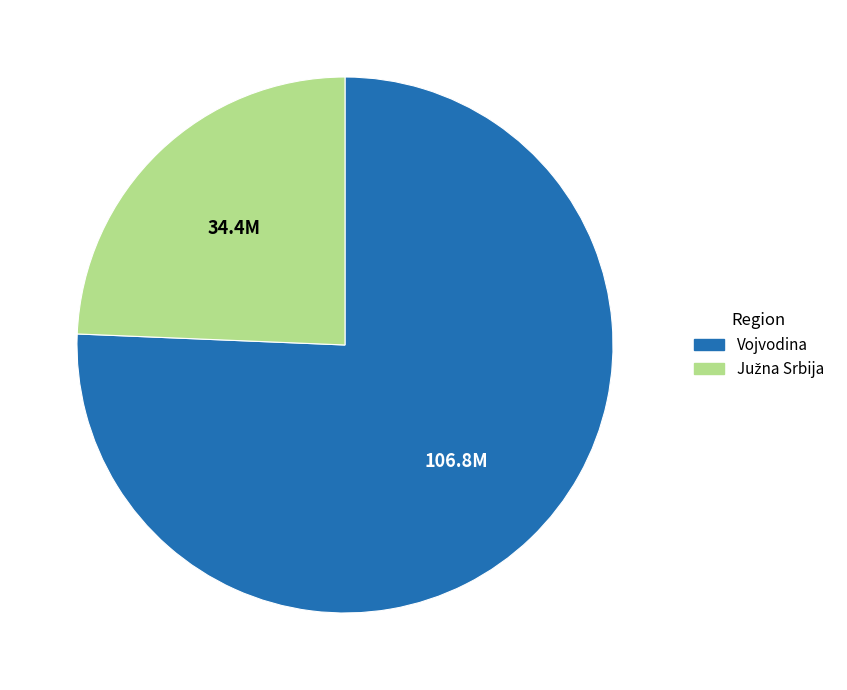

Does any single category account for the majority?

Yes